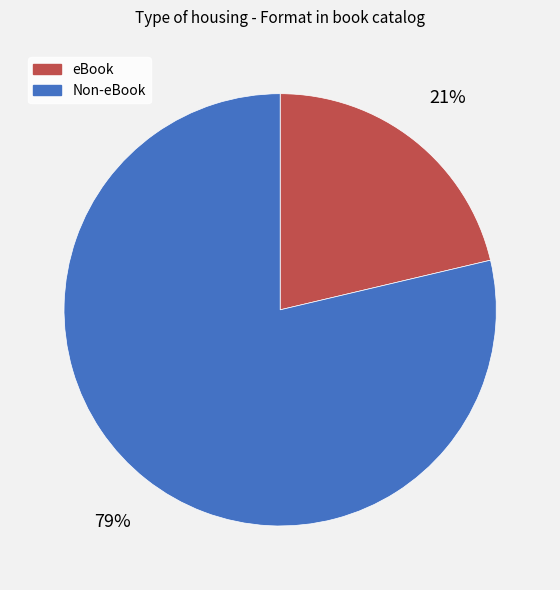

Which slice is the largest?

Non-eBook